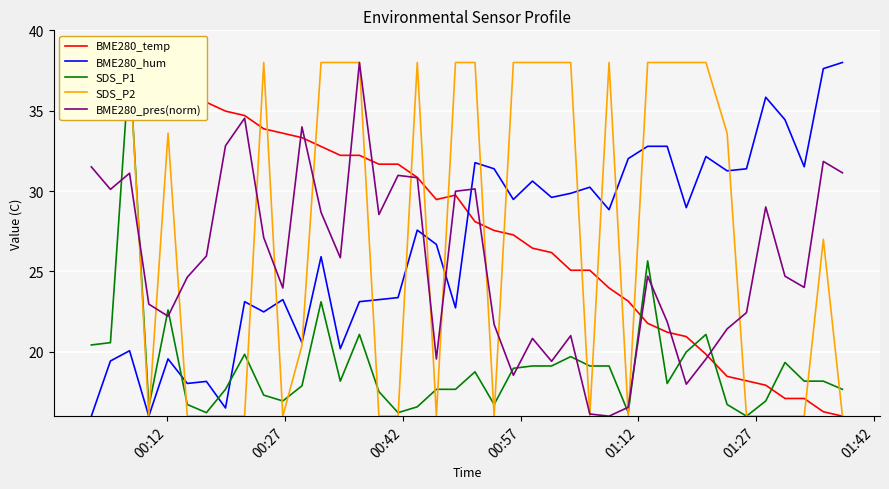

After their last crossing, which series has the higher values: BME280_pres(norm) or BME280_hum?

BME280_hum